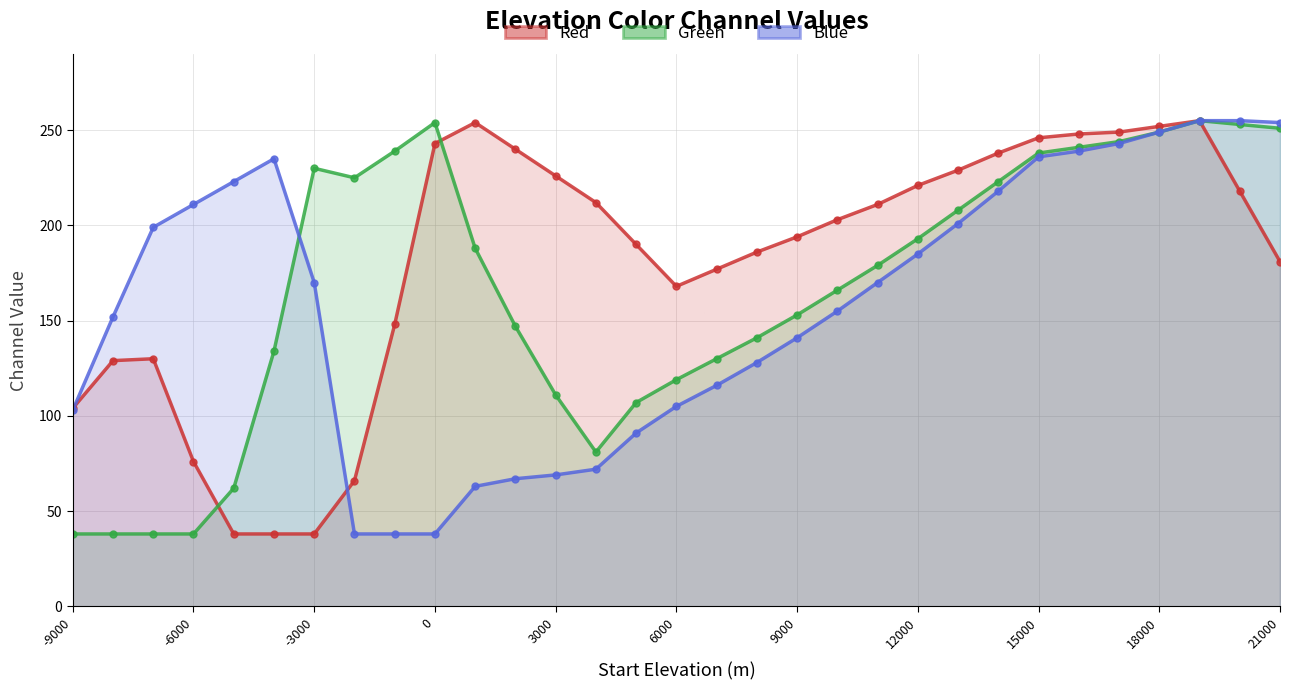

What are all the series names shown in the legend?

Red, Green, Blue